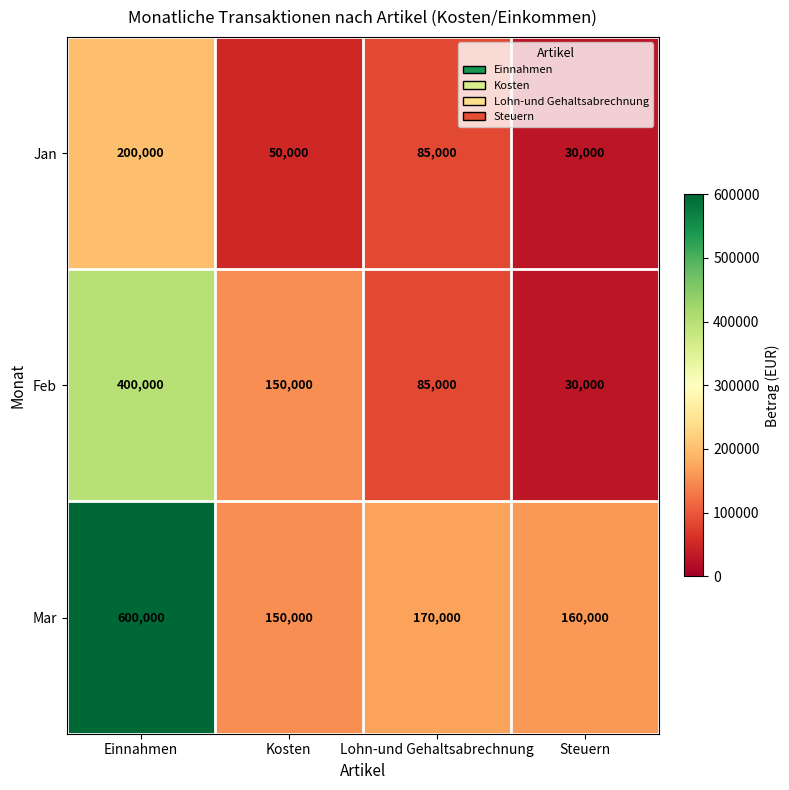

The Feb series shows 400000 at Einnahmen. True or false?

True